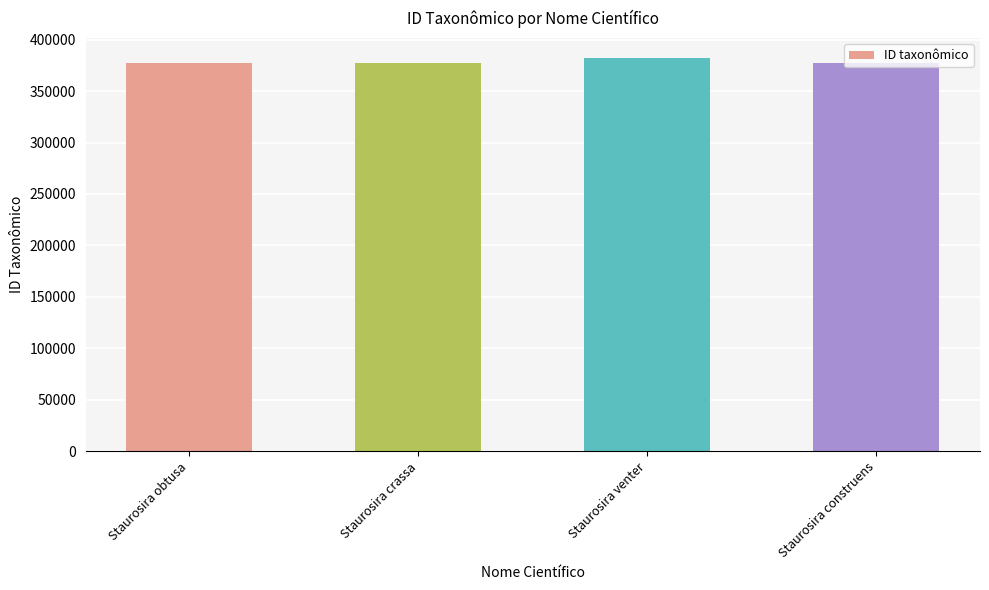

What is the change in value from Staurosira obtusa to Staurosira crassa?

-1